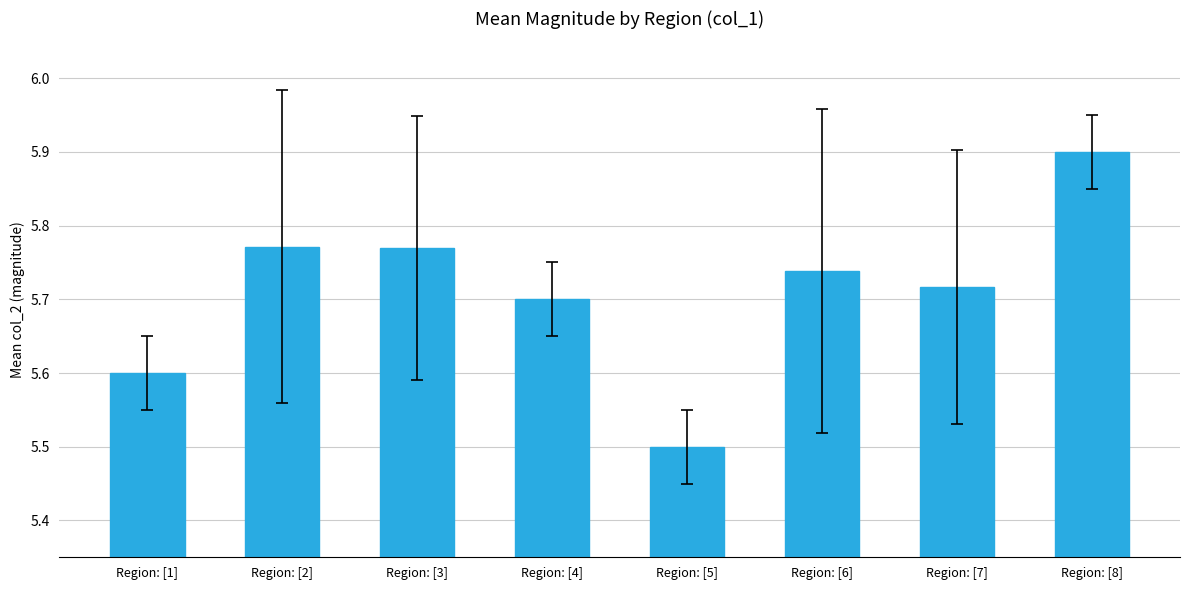

The value at Region: [4] is 1.6. True or false?

False